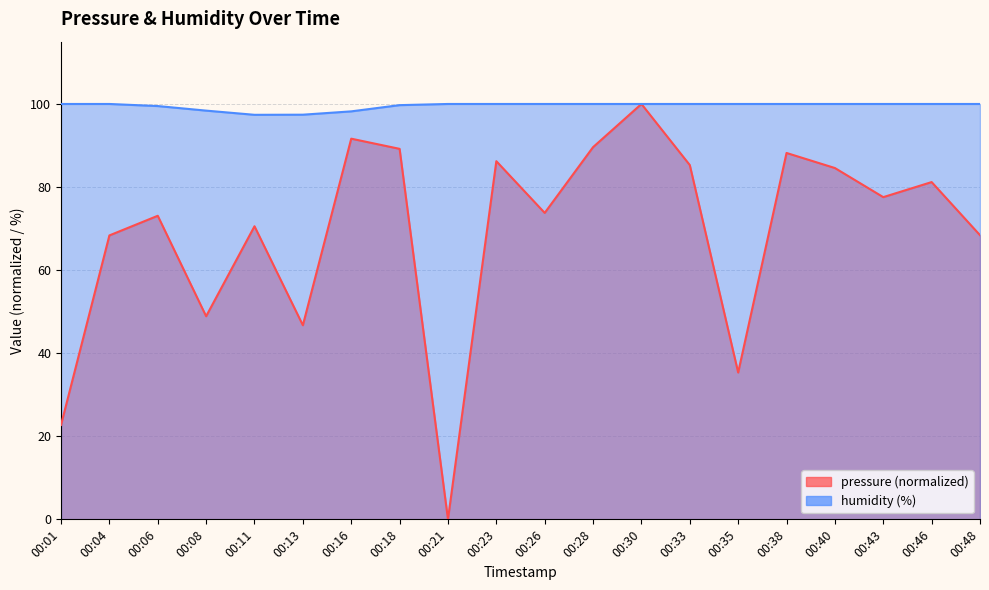

List the series in order of their peak value, lowest first.

pressure, humidity